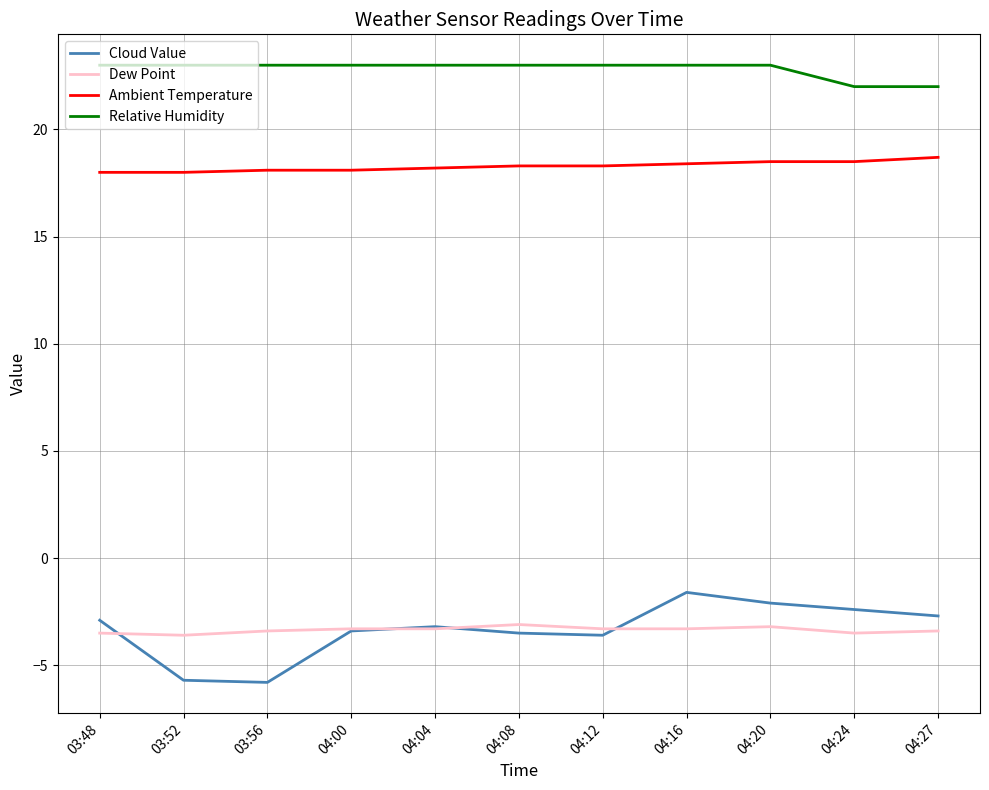

What is the highest value of the Cloud Value series?

-1.6